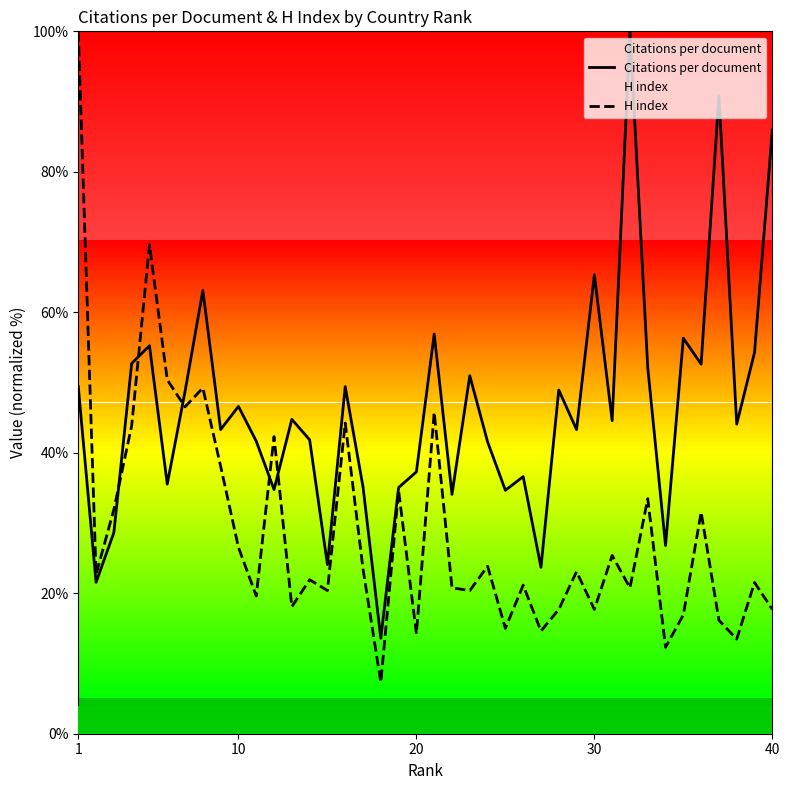

What are all the series names shown in the legend?

Citations per document, H index